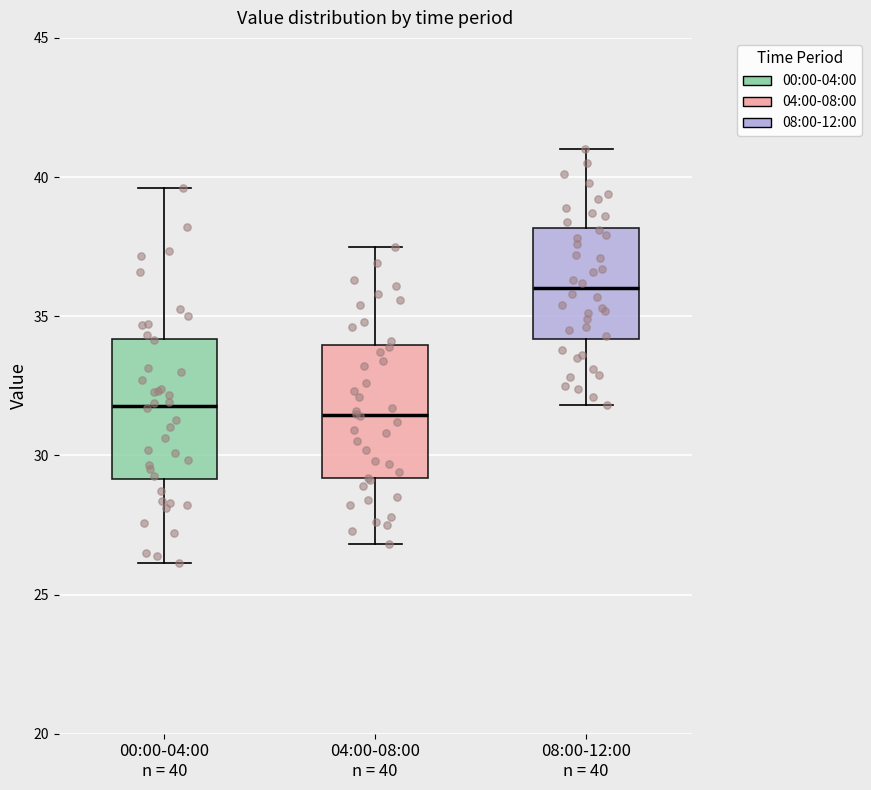

Reading left to right, read every box against the y-axis: the position of its median line, the range the box covers, and the ends of its whiskers. The values are not printed on the chart, so give them approximately, as read against the axis.

00:00-04:00 n = 40: median 32.0, box 29.0 to 34.0, whiskers 26.0 to 39.5
04:00-08:00 n = 40: median 31.5, box 29.0 to 34.0, whiskers 27.0 to 37.5
08:00-12:00 n = 40: median 36.0, box 34.0 to 38.0, whiskers 32.0 to 41.0